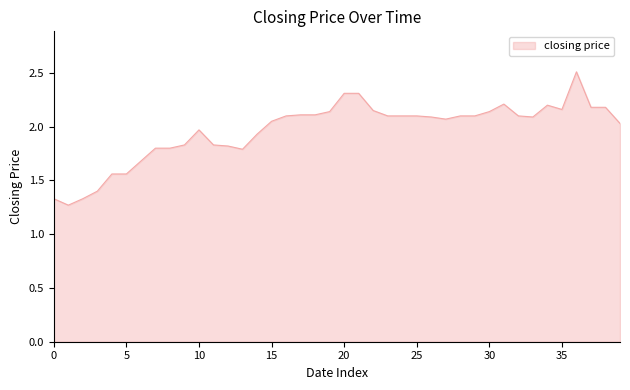

What is the maximum value shown in the chart?

2.5